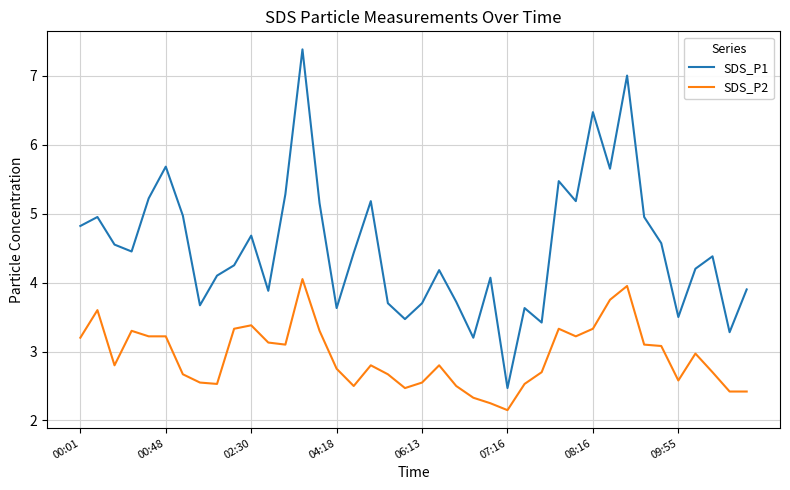

Rank the series by their average value, from lowest to highest.

SDS_P2, SDS_P1